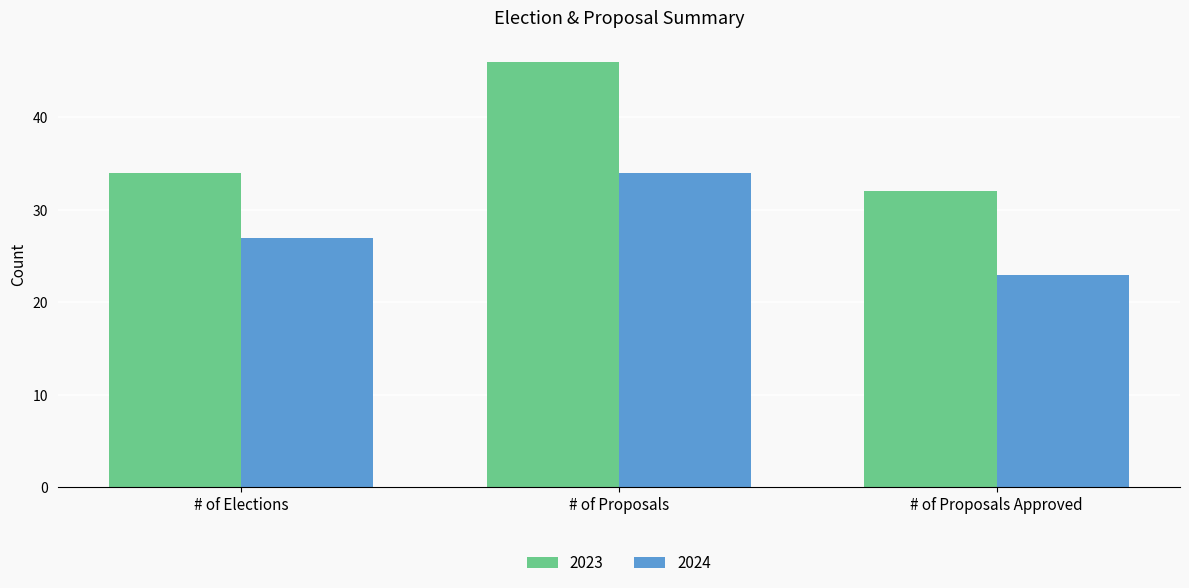

Read the 2023 value at # of Proposals Approved, to the nearest 10.

30